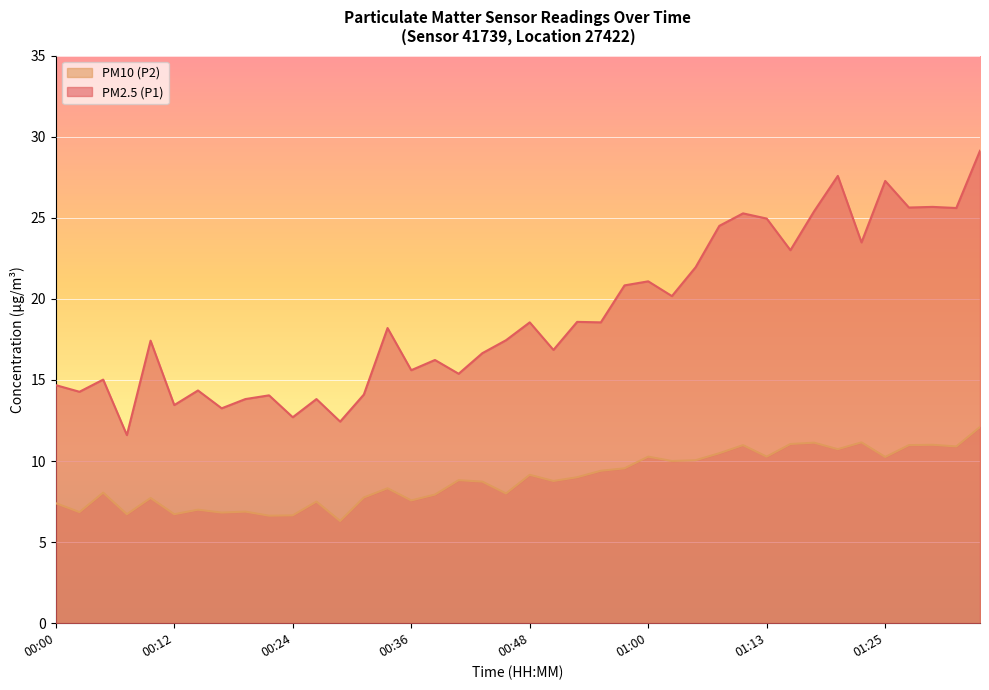

Rank the series by their average value, from highest to lowest.

PM2.5 (P1), PM10 (P2)